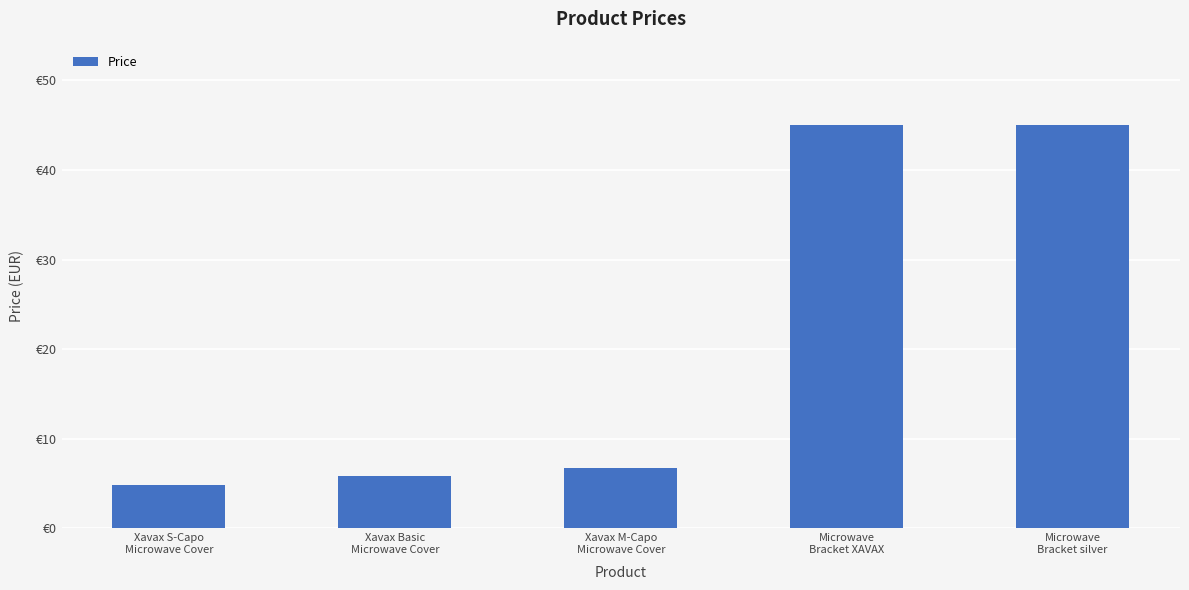

Are the bars horizontal?

No